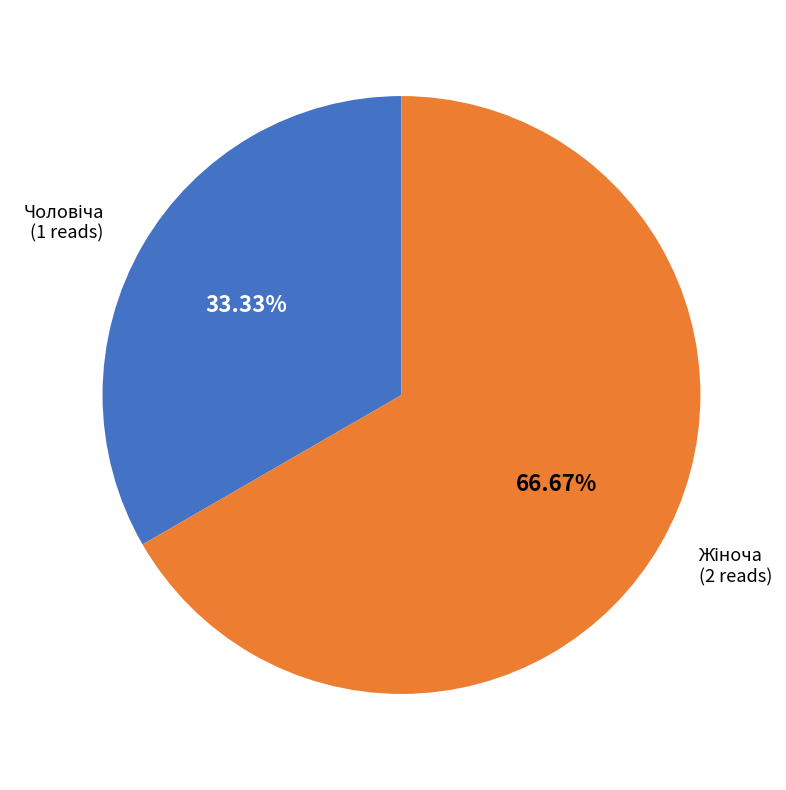

Is there any slice that represents more than half of the pie?

Yes